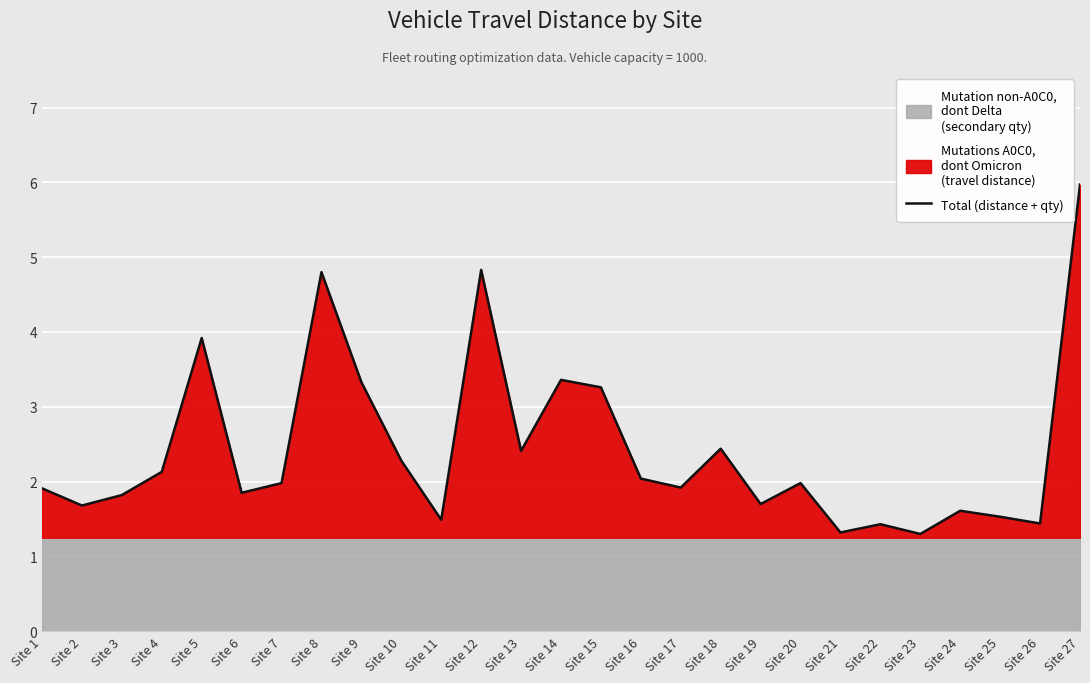

Reading left to right, transcribe all the data shown in this chart.

1.9	1.7	1.8	2.1	3.9	1.9	2.0	4.8	3.3	2.3	1.5	4.8	2.4	3.4	3.3	2.0	1.9	2.4	1.7	2.0	1.3	1.4	1.3	1.6	1.5	1.4	6.0